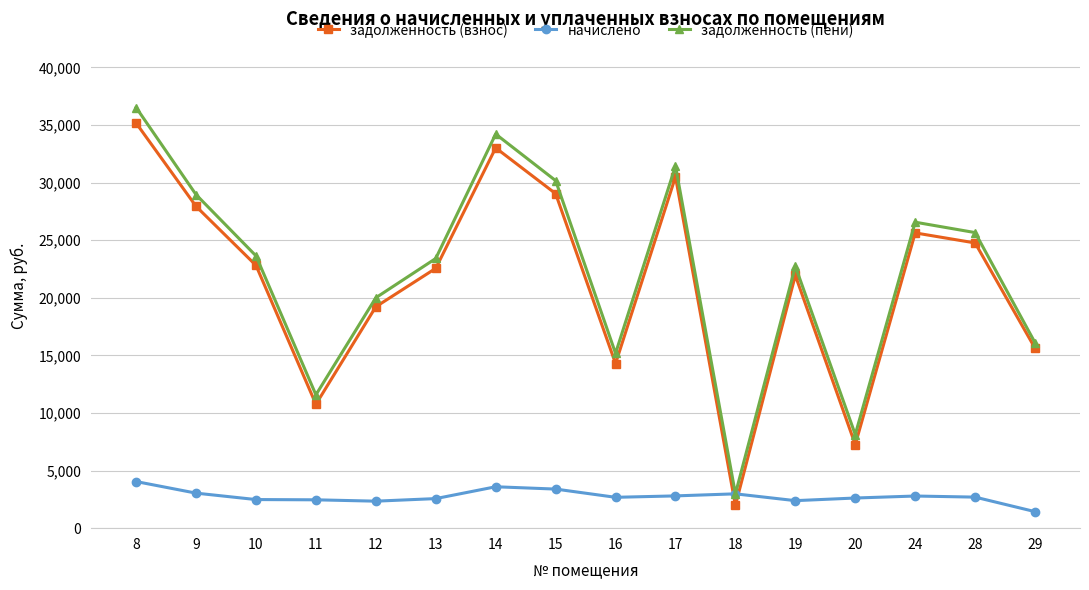

True or false: задолженность (пени) and задолженность (взнос) intersect in this chart.

False